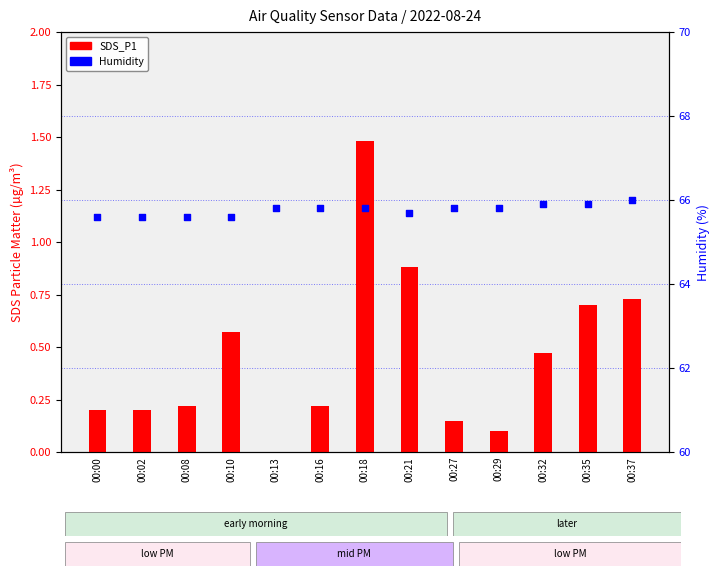

Which series has the largest total across all categories?

Humidity